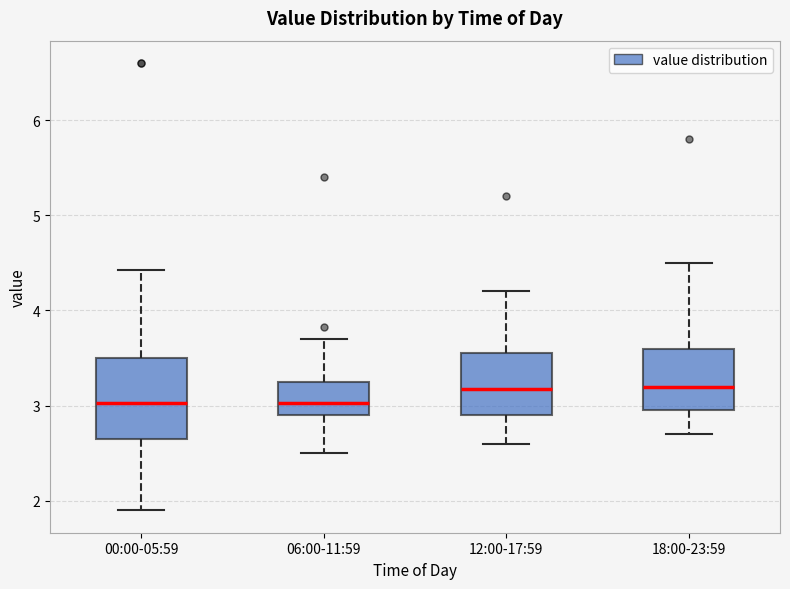

Reading left to right, read every box against the y-axis: the position of its median line, the range the box covers, and the ends of its whiskers. The values are not printed on the chart, so give them approximately, as read against the axis.

00:00-05:59: median 3.0, box 2.7 to 3.5, whiskers 1.9 to 4.4
06:00-11:59: median 3.0, box 2.9 to 3.3, whiskers 2.5 to 3.7
12:00-17:59: median 3.2, box 2.9 to 3.6, whiskers 2.6 to 4.2
18:00-23:59: median 3.2, box 3.0 to 3.6, whiskers 2.7 to 4.5